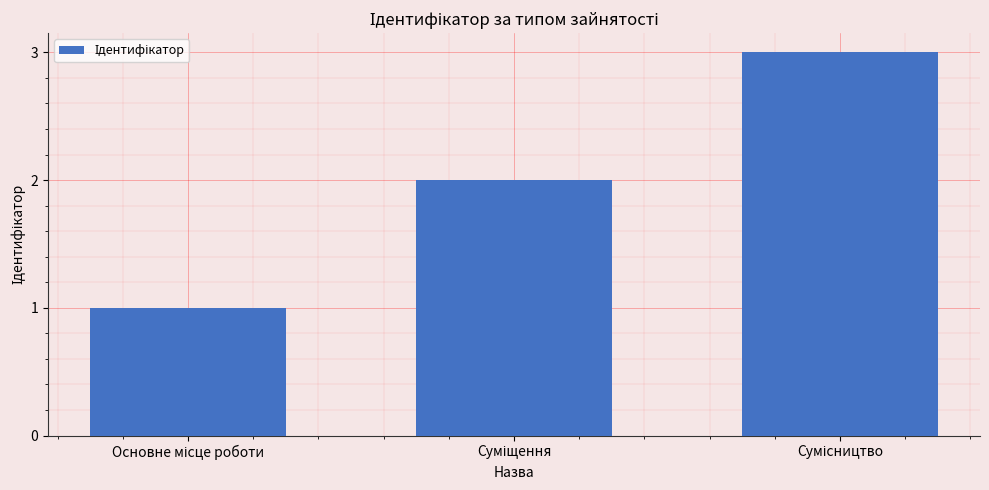

What is the sum of all values?

6